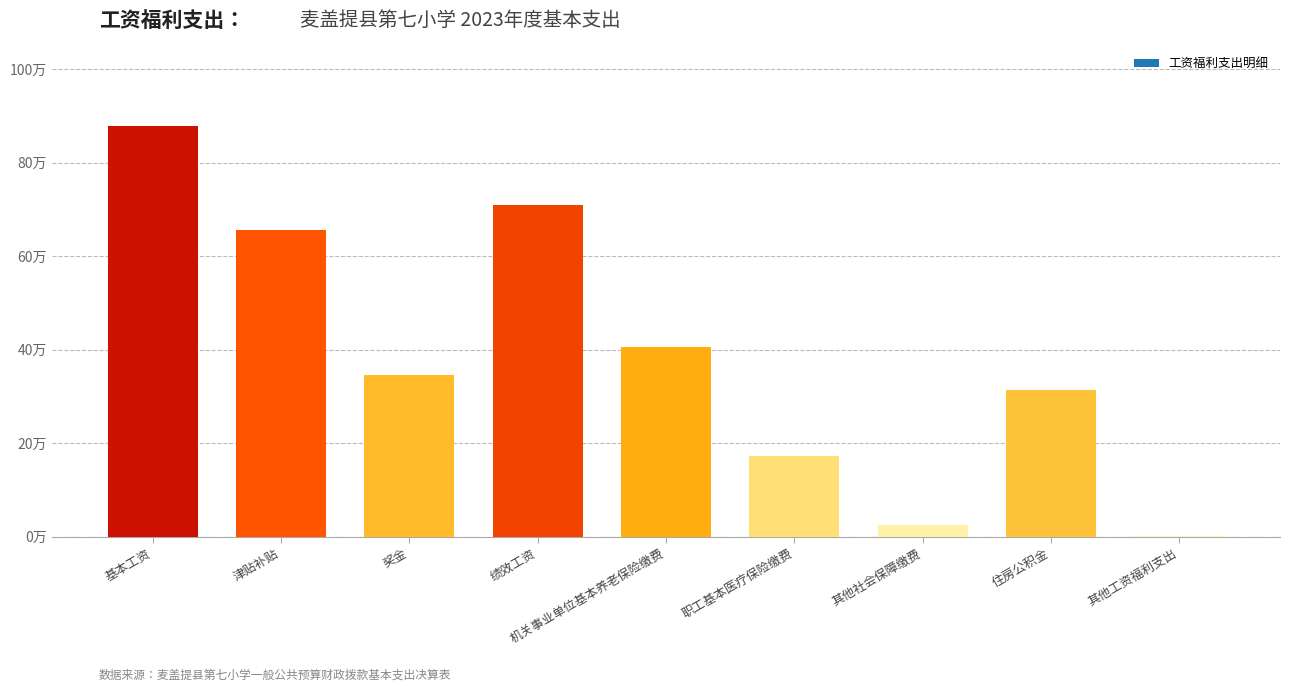

Where does the data first go above 34?

基本工资